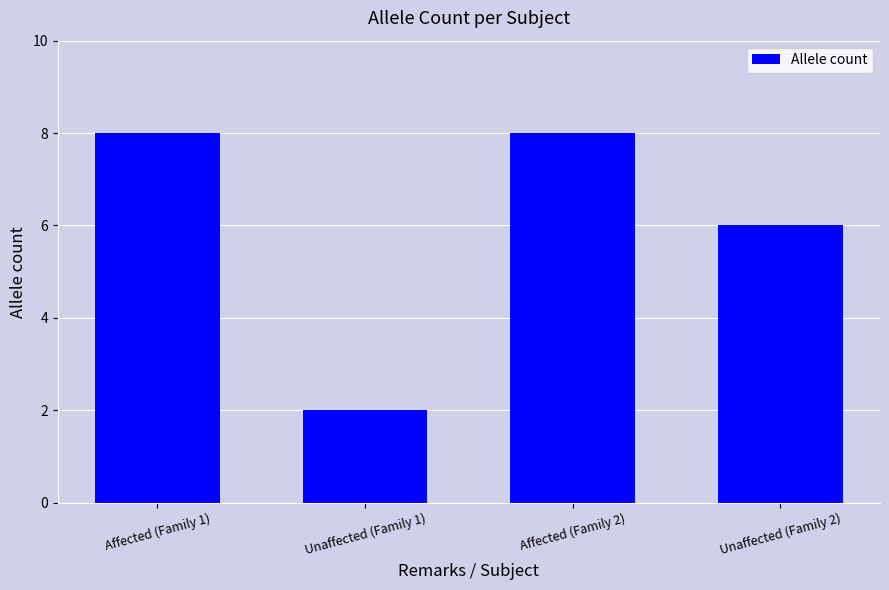

What position from the right is Unaffected (Family 1)?

3